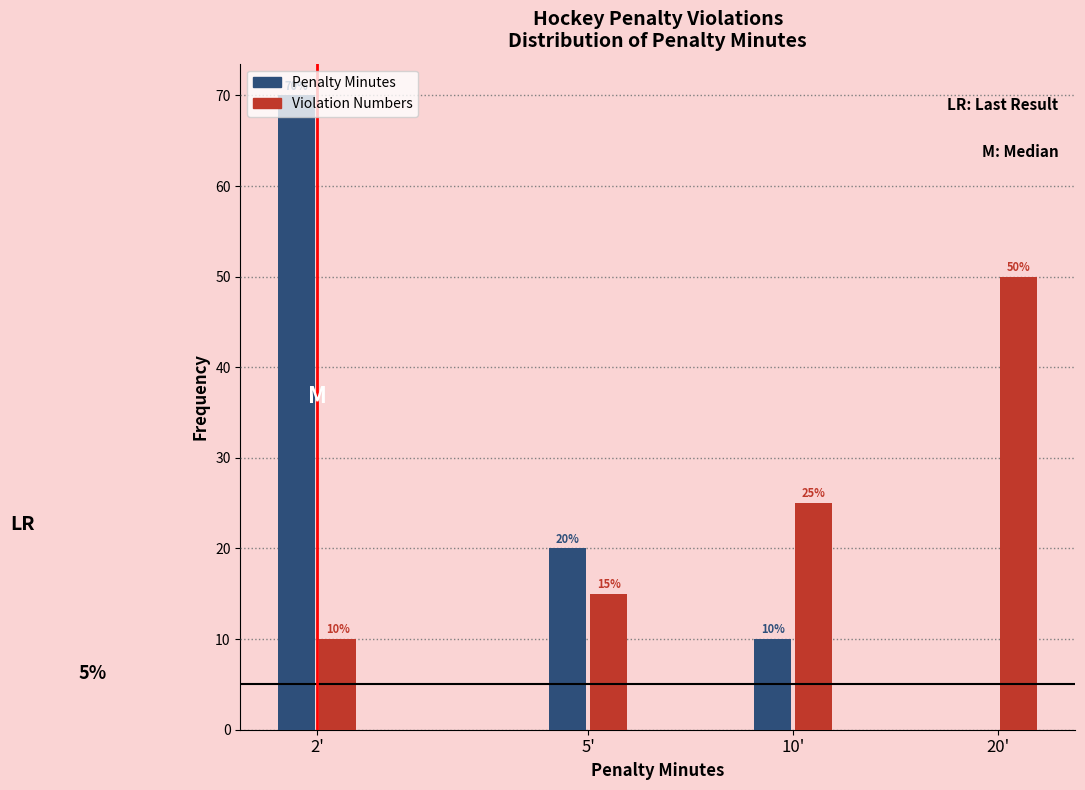

At which category is the sum across all series the highest?

2'